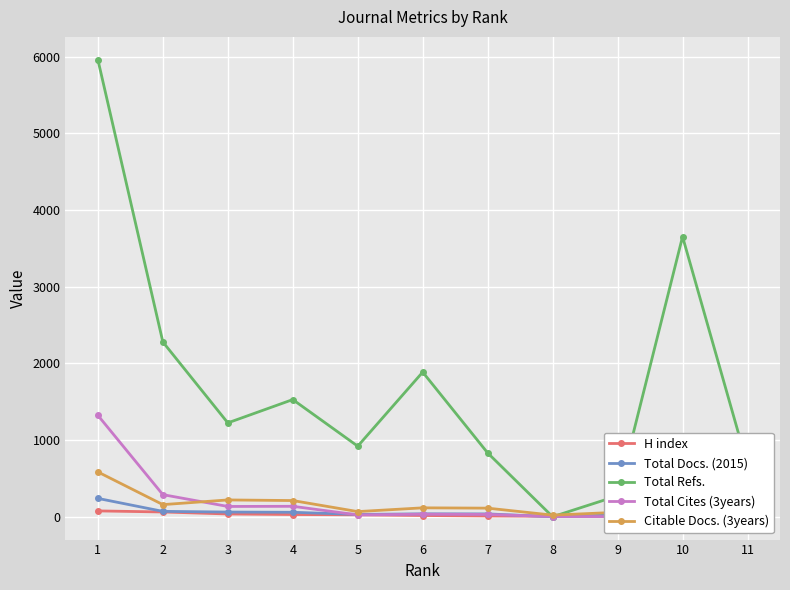

How many values in the Total Refs. series exceed 1224?

5